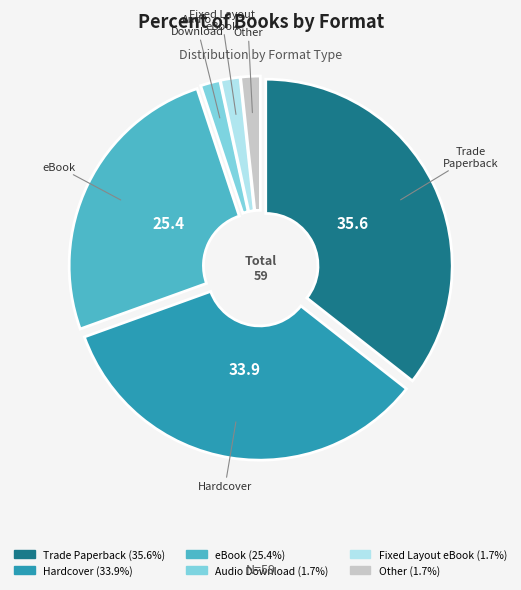

Which slice is the largest?

Trade Paperback